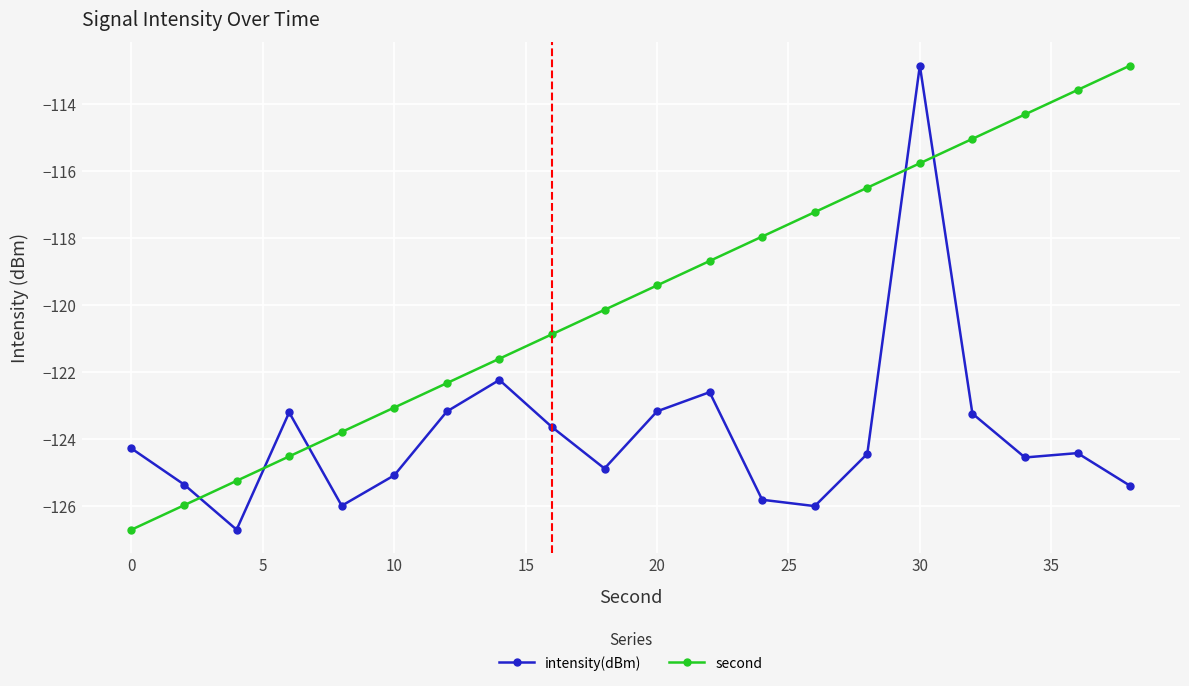

Rank the series by their average value, from highest to lowest.

second, intensity(dBm)